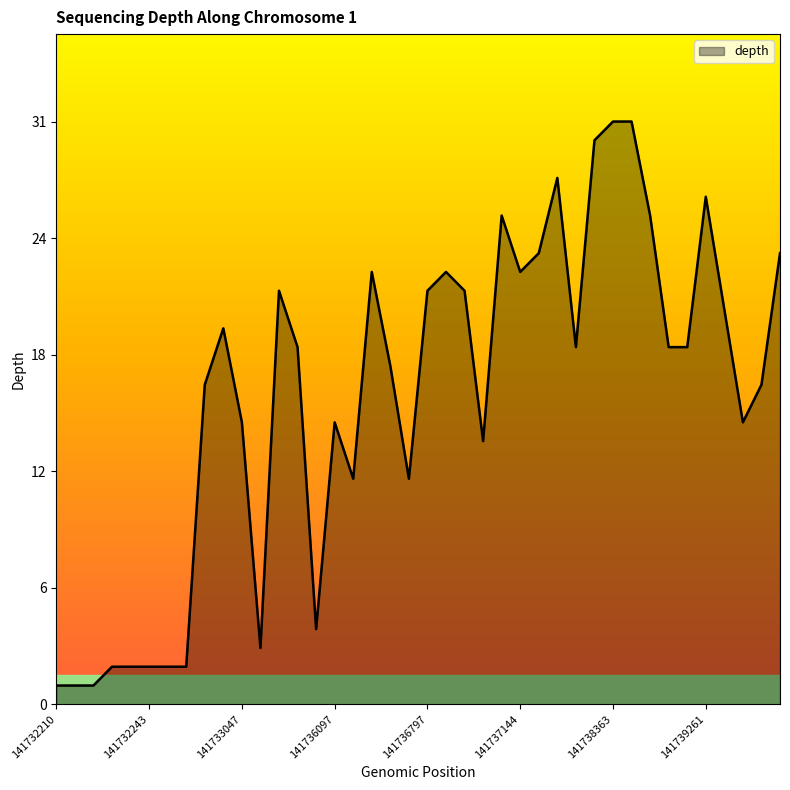

Is this an area chart (filled region under the line)?

Yes